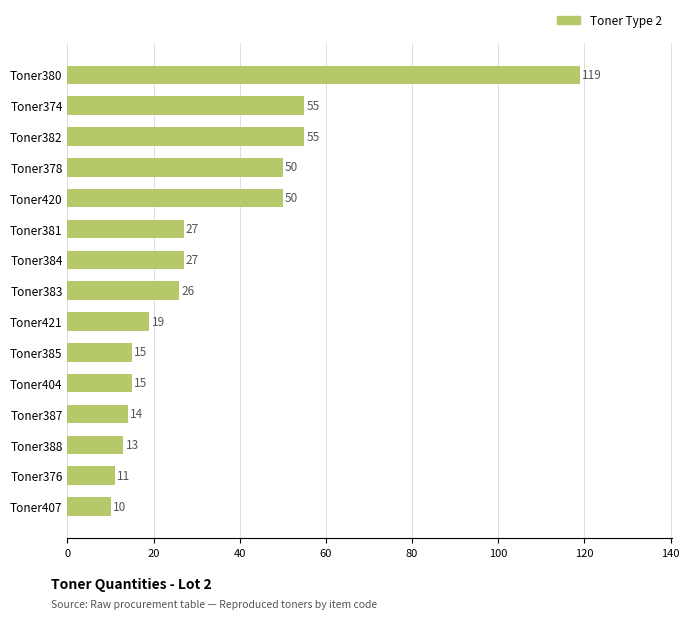

The chart shows a value of 87 at Toner420. True or false?

False